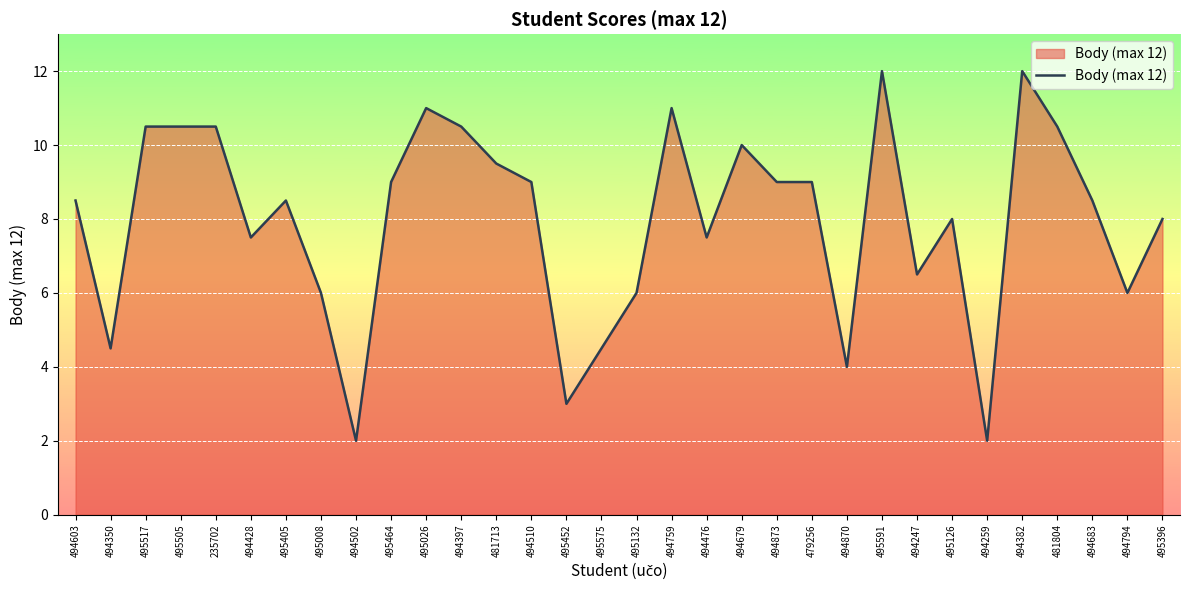

True or false: the data shows 12.9 at 495126.

False